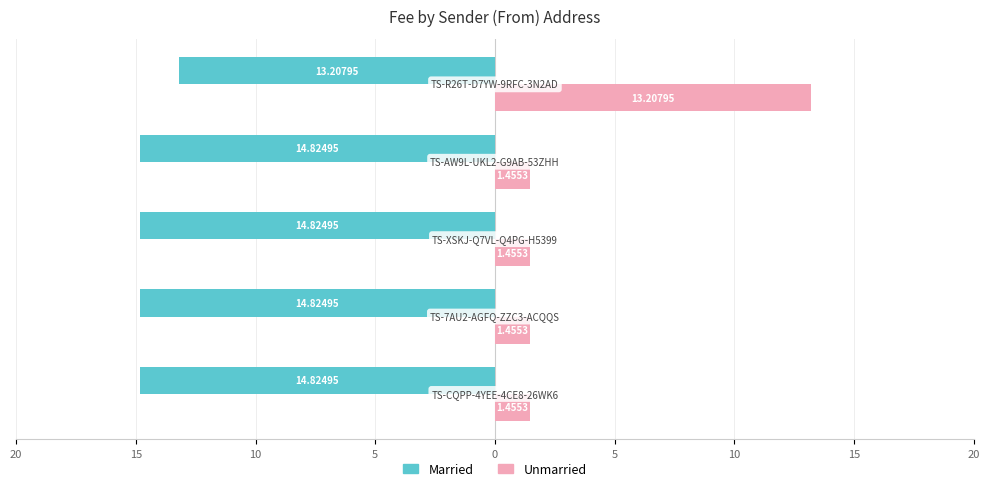

Which series has the largest total across all categories?

Unmarried